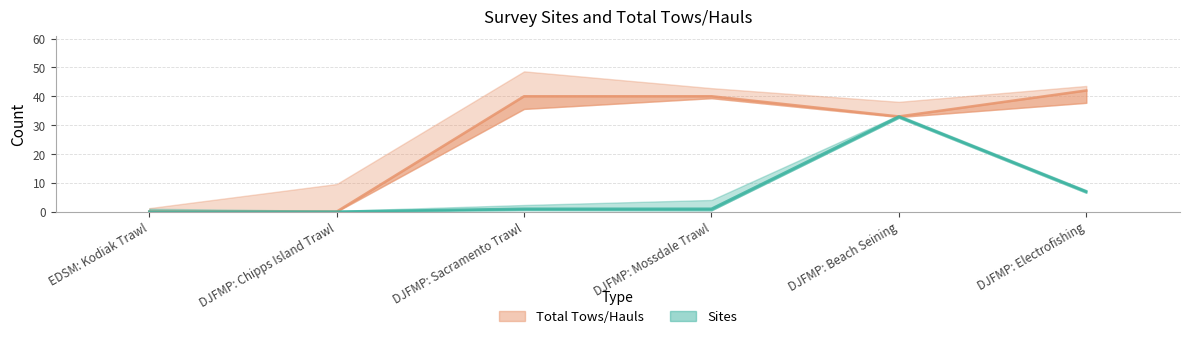

What is the label of the 1st point from the left?

EDSM: Kodiak Trawl